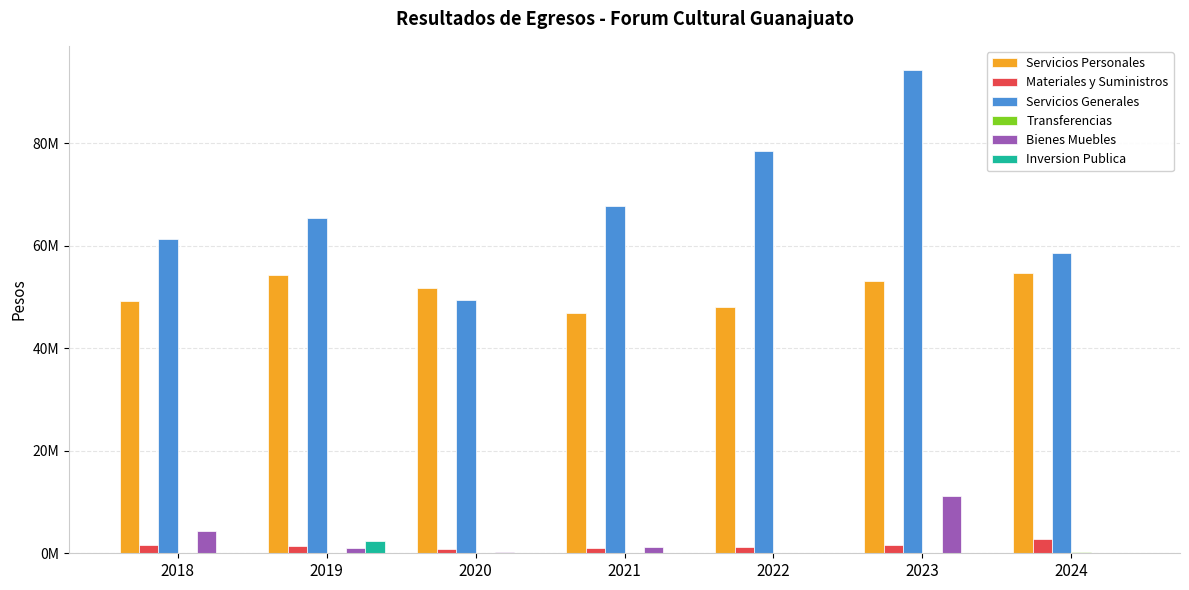

Between 2023 and 2024, which series saw the biggest shift?

Servicios Generales